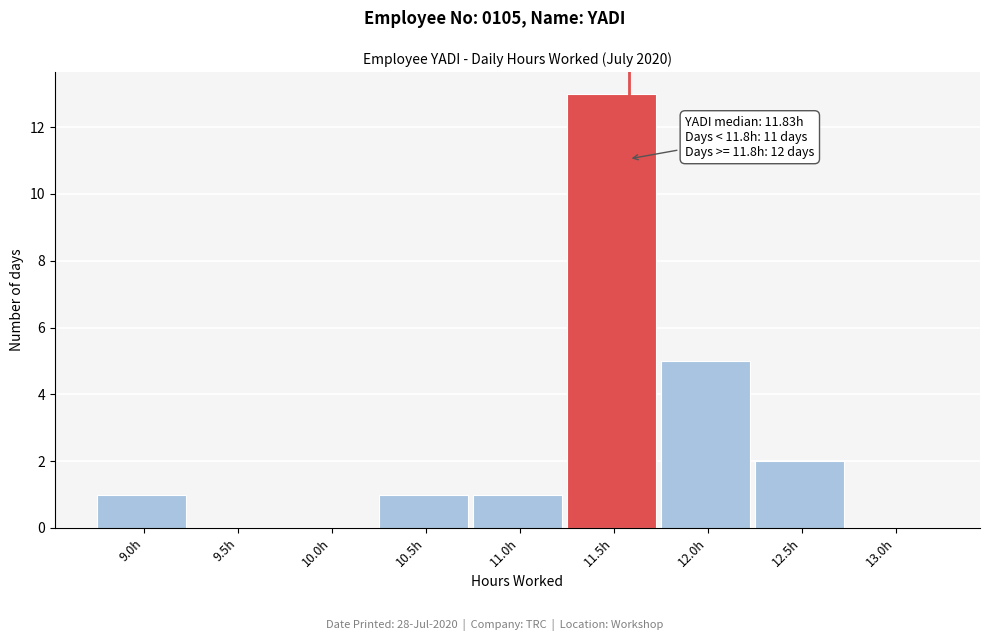

Reading right to left, what are all the values shown in this chart?

13.0h=0	12.5h=2	12.0h=5	11.5h=13	11.0h=1	10.5h=1	10.0h=0	9.5h=0	9.0h=1